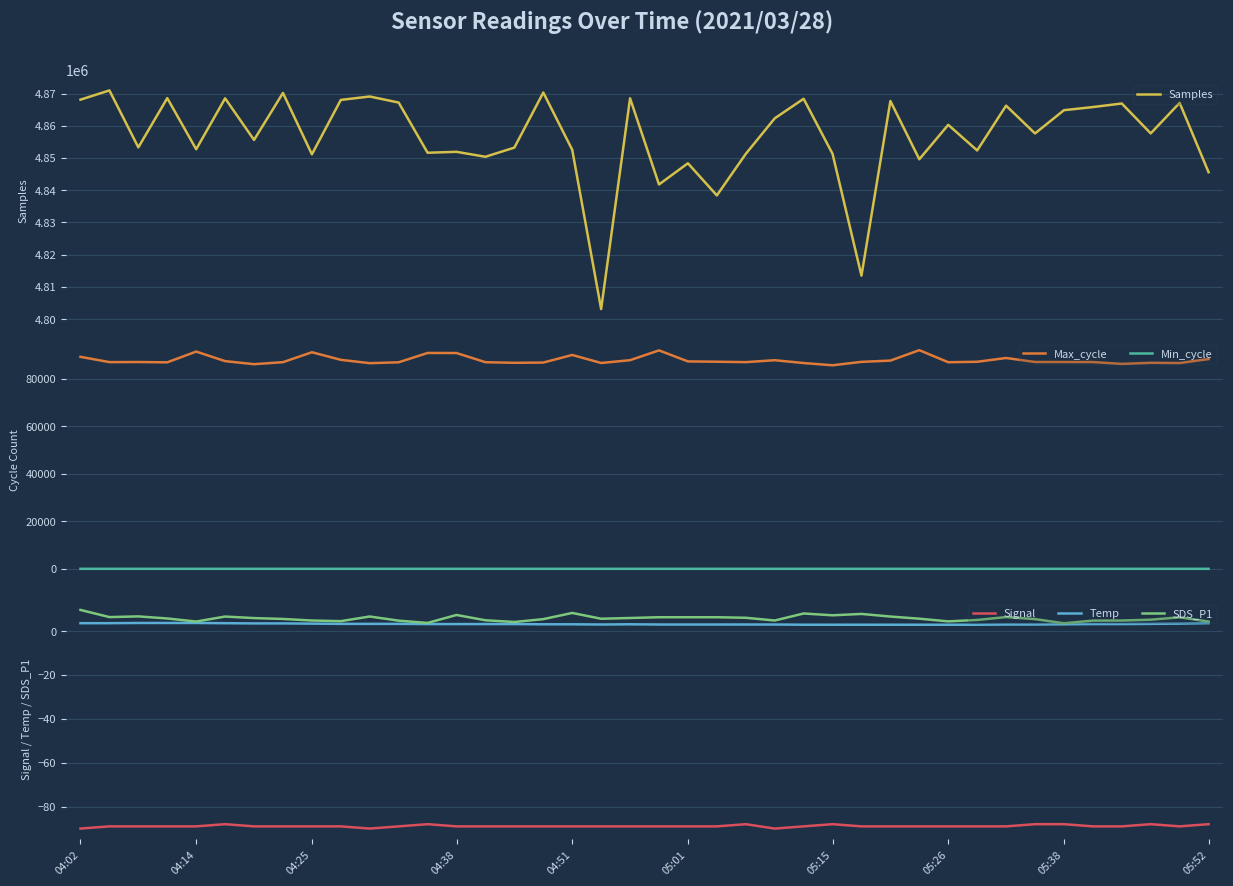

The value of Min_cycle at 10 is 48.4. True or false?

False